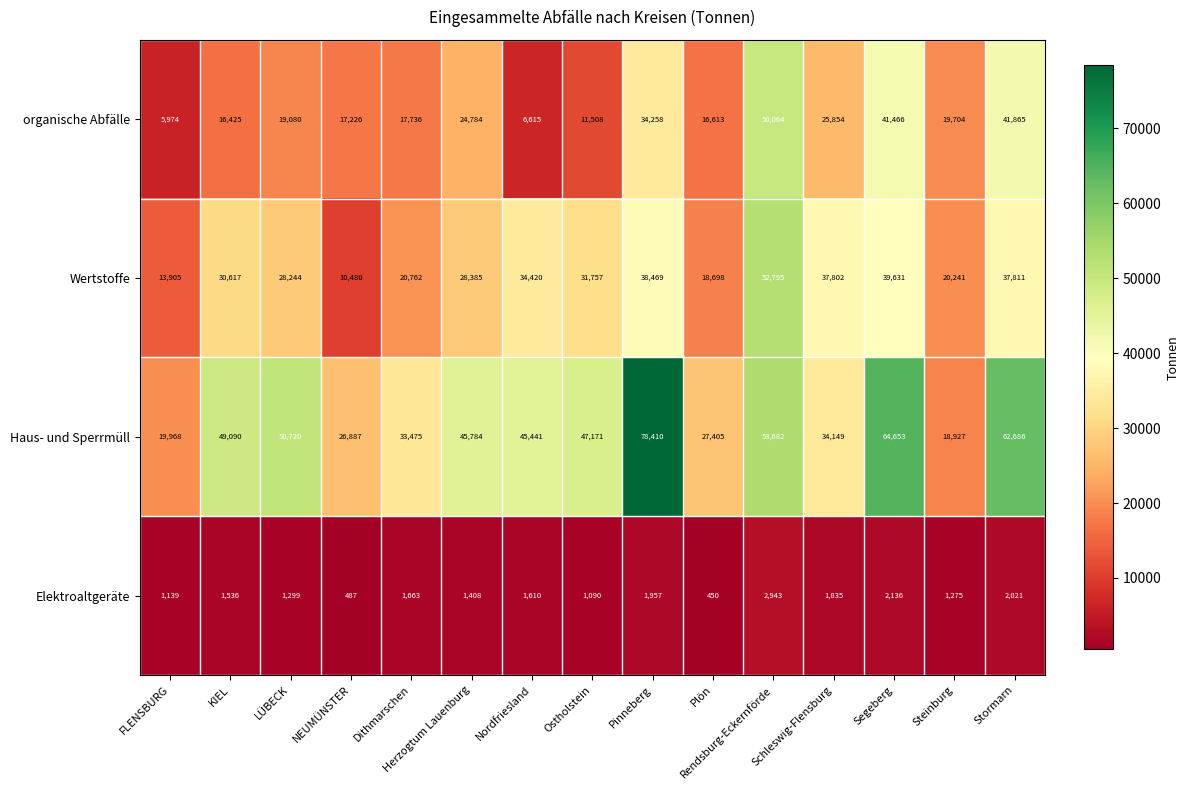

How many values in the Wertstoffe series are below 30617?

7